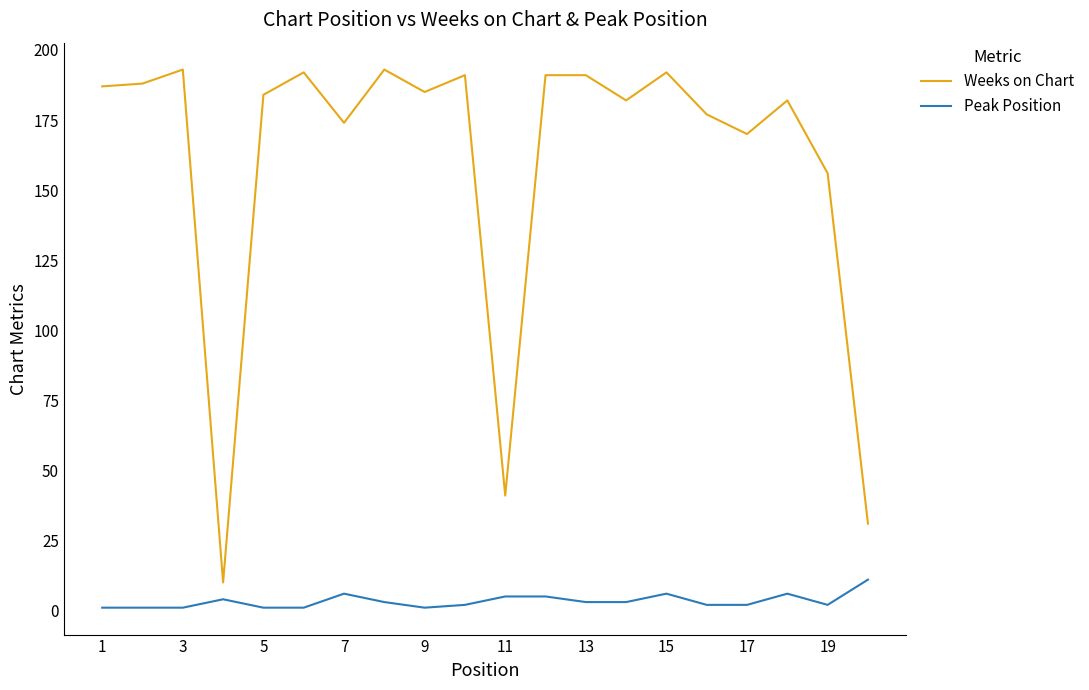

What is the maximum value for Weeks on Chart?

193